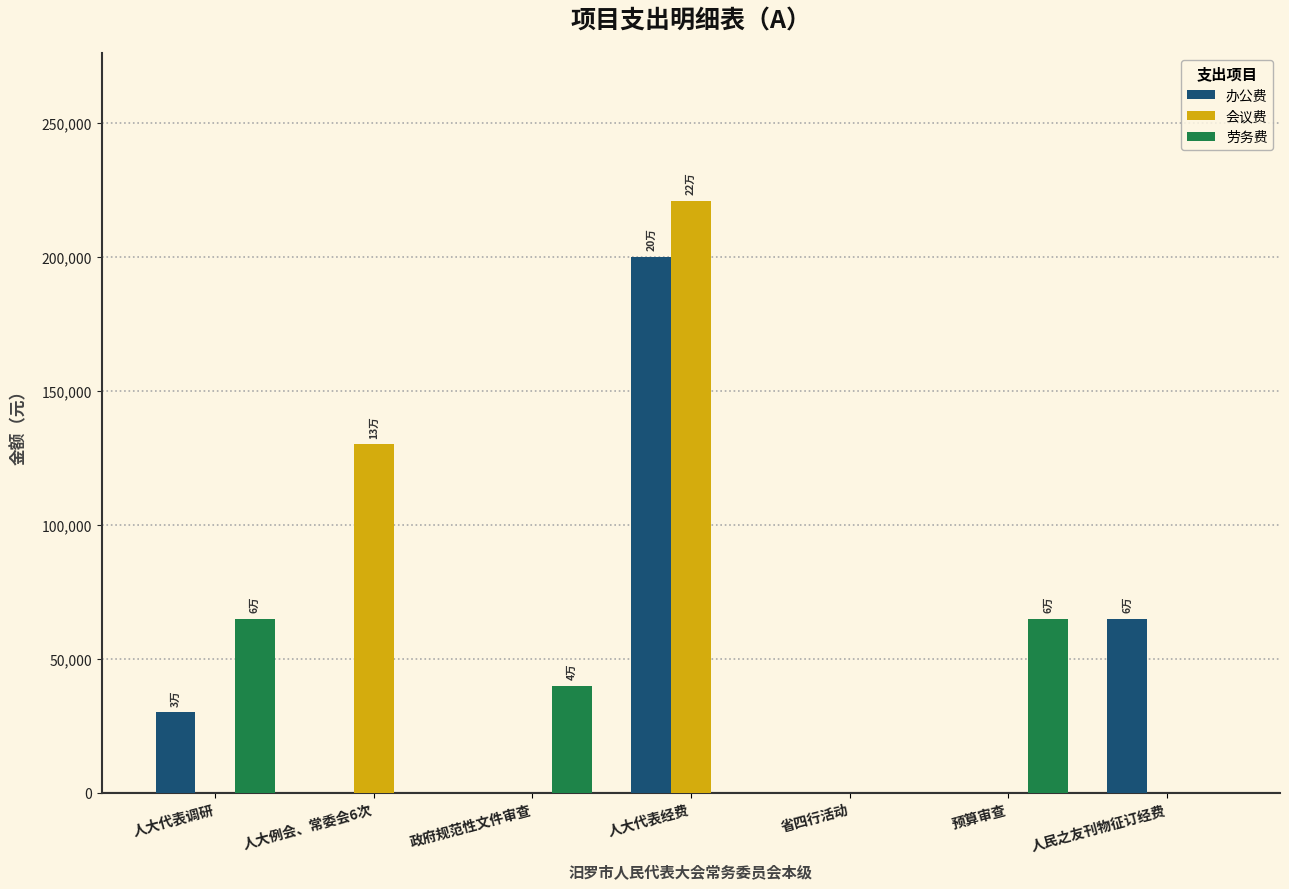

Count the number of data series in this chart.

3